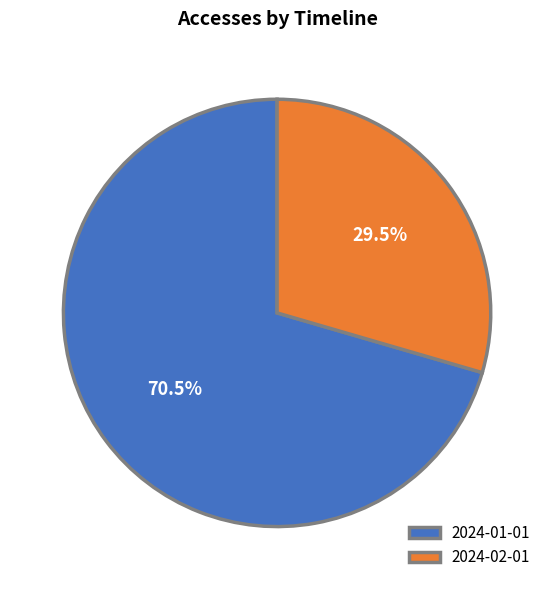

Is there a majority slice in this chart?

Yes